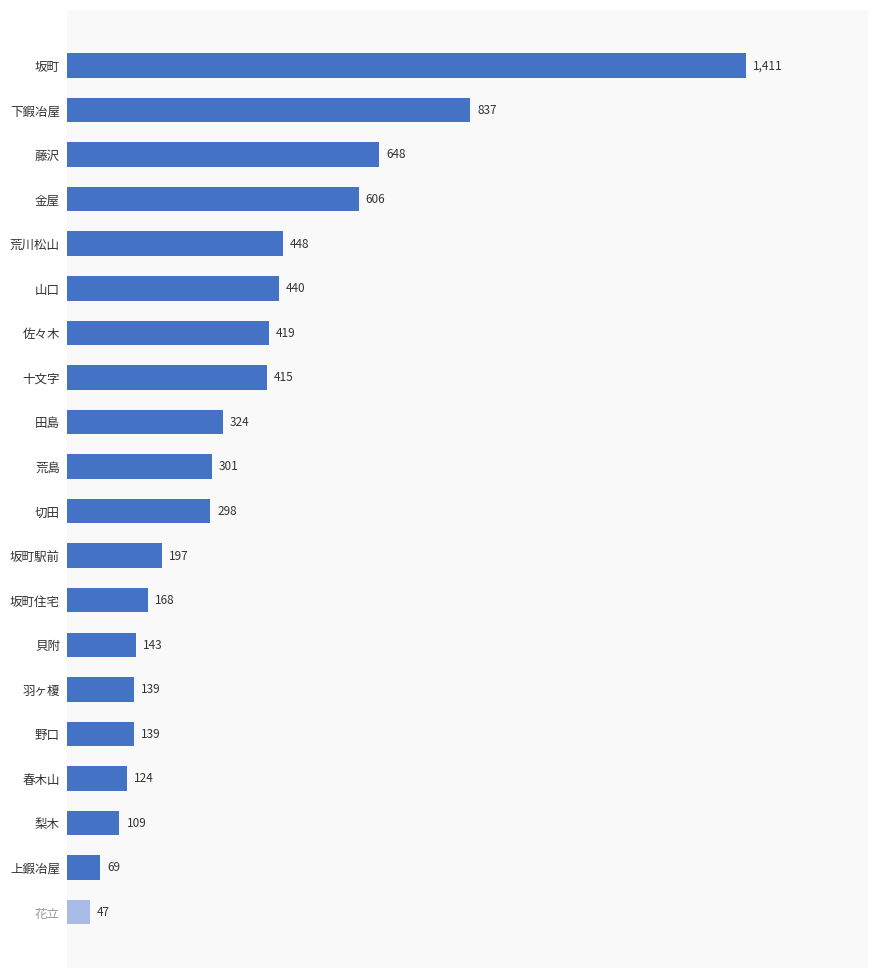

What is the difference between the maximum and minimum values?

1364